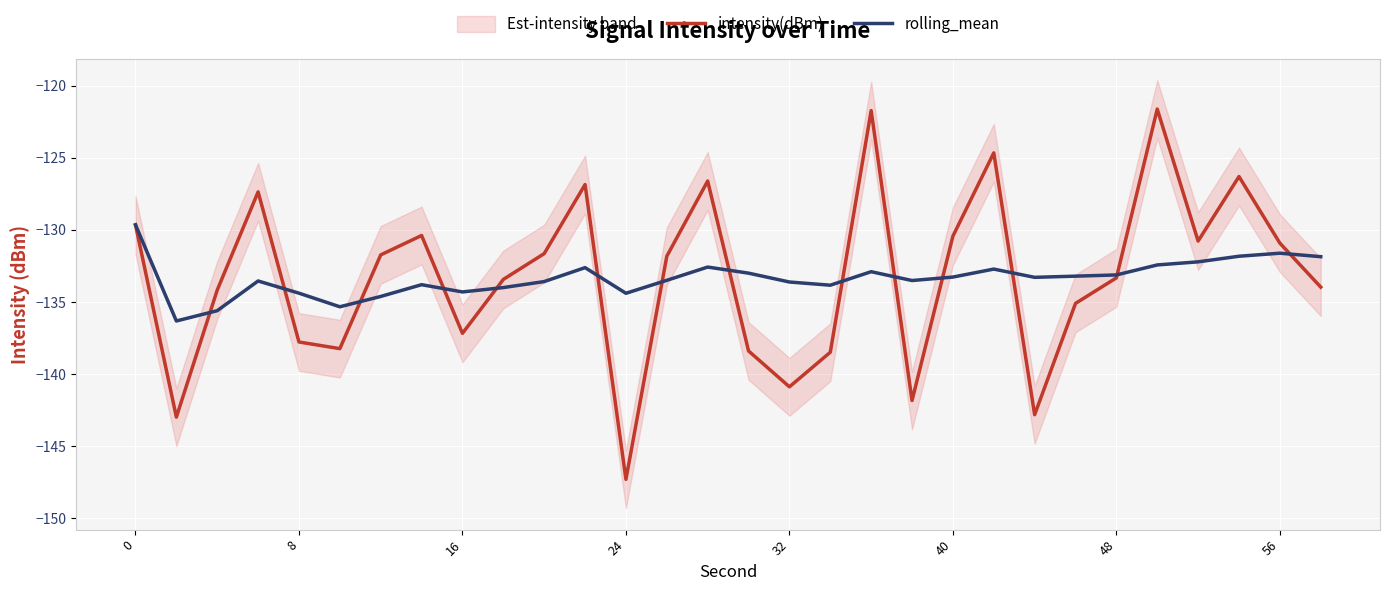

The value of intensity(dBm) at 48 is -133.3. True or false?

True